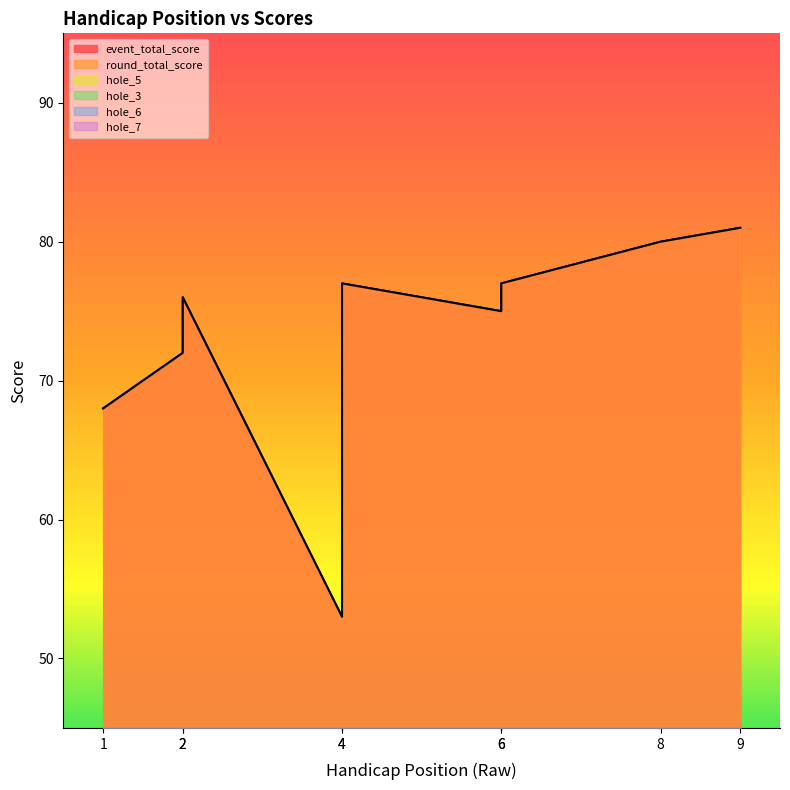

True or false: hole_6 and round_total_score cross at least once.

False